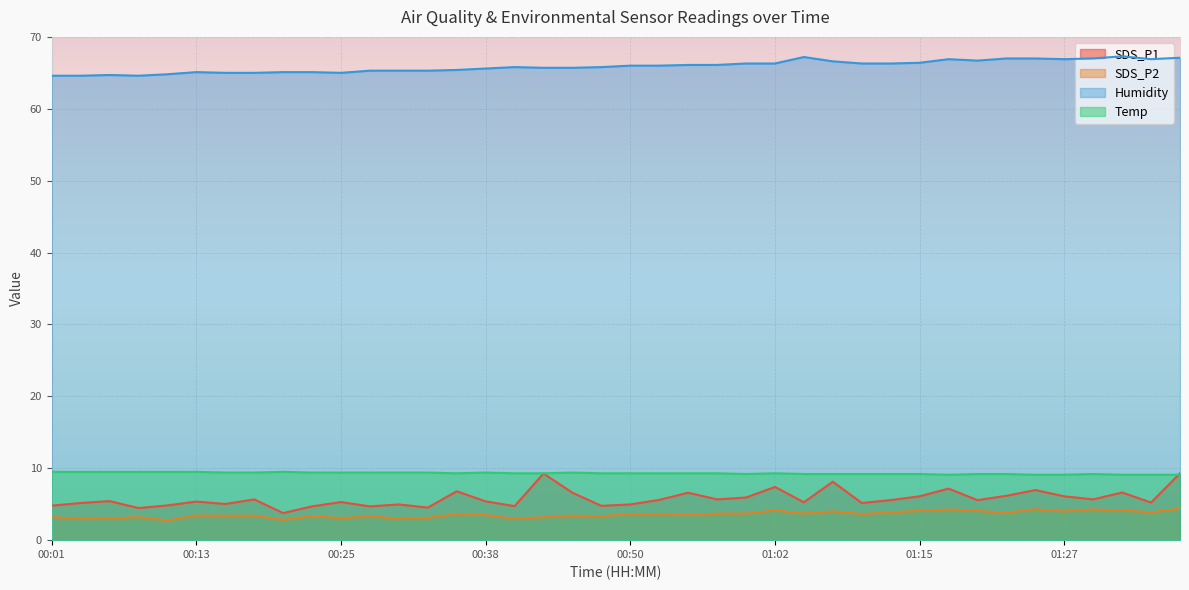

At which category does the chart reach its minimum across all series?

00:11